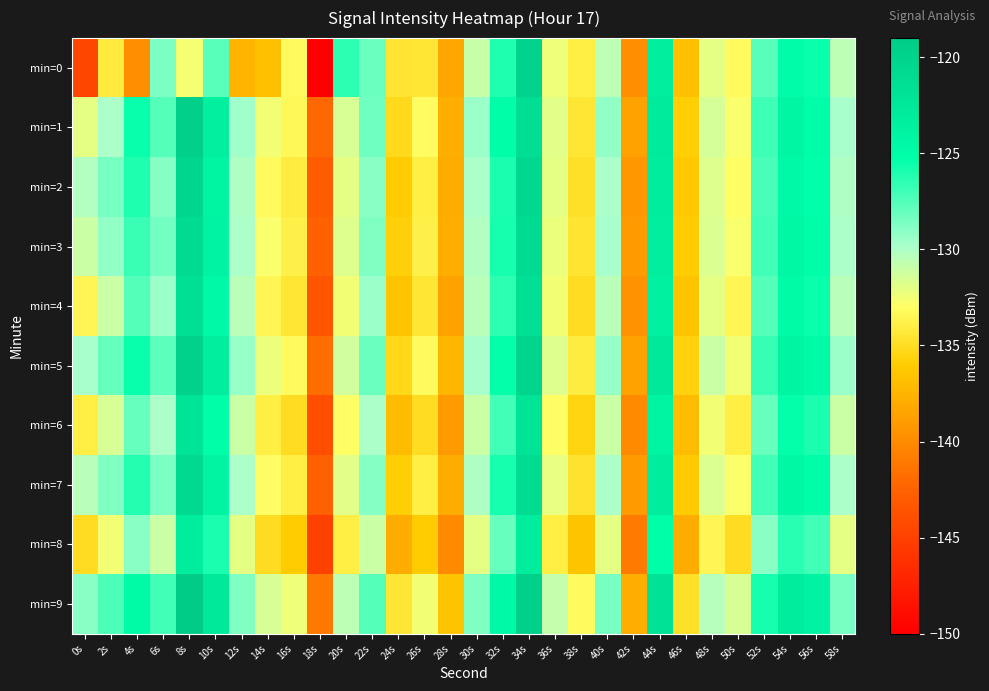

Reading left to right, extract all data points from this chart.

min=0: 0s=-144.6	2s=-134.2	4s=-139.8	6s=-128.6	8s=-132.6	10s=-127.6	12s=-137.5	14s=-136.8	16s=-133.2	18s=-150.5	20s=-126.5	22s=-128.2	24s=-134.6	26s=-134.5	28s=-138.3	30s=-130.9	32s=-126.1	34s=-119.9	36s=-132.4	38s=-134.0	40s=-130.5	42s=-139.8	44s=-123.4	46s=-136.8	48s=-132.1	50s=-133.3	52s=-127.7	54s=-124.9	56s=-125.5	58s=-130.6
min=1: 0s=-132.1	2s=-129.9	4s=-125.5	6s=-127.5	8s=-119.6	10s=-123.4	12s=-129.6	14s=-132.5	16s=-133.4	18s=-142.0	20s=-131.5	22s=-128.3	24s=-135.2	26s=-133.1	28s=-137.8	30s=-129.5	32s=-125.0	34s=-121.3	36s=-131.9	38s=-134.5	40s=-129.2	42s=-138.6	44s=-122.8	46s=-135.9	48s=-131.4	50s=-132.7	52s=-126.9	54s=-124.1	56s=-125.0	58s=-129.8
min=2: 0s=-130.2	2s=-128.5	4s=-126.1	6s=-128.9	8s=-120.3	10s=-124.0	12s=-130.1	14s=-133.2	16s=-134.1	18s=-143.0	20s=-132.0	22s=-129.0	24s=-136.0	26s=-134.0	28s=-138.0	30s=-130.0	32s=-126.0	34s=-120.5	36s=-132.0	38s=-134.8	40s=-130.0	42s=-139.2	44s=-123.0	46s=-136.2	48s=-131.8	50s=-133.0	52s=-127.2	54s=-124.5	56s=-125.2	58s=-130.1
min=3: 0s=-131.0	2s=-129.2	4s=-126.8	6s=-128.4	8s=-120.9	10s=-123.8	12s=-129.9	14s=-132.8	16s=-133.8	18s=-142.5	20s=-131.8	22s=-128.8	24s=-135.8	26s=-133.8	28s=-137.8	30s=-130.2	32s=-125.8	34s=-120.9	36s=-132.2	38s=-134.6	40s=-129.8	42s=-139.0	44s=-123.2	46s=-136.0	48s=-131.6	50s=-132.8	52s=-127.0	54s=-124.3	56s=-125.0	58s=-129.9
min=4: 0s=-133.5	2s=-131.0	4s=-127.5	6s=-129.5	8s=-121.5	10s=-124.5	12s=-130.5	14s=-133.5	16s=-134.5	18s=-143.5	20s=-132.5	22s=-129.5	24s=-136.5	26s=-134.5	28s=-138.5	30s=-130.5	32s=-126.5	34s=-121.5	36s=-132.5	38s=-135.0	40s=-130.5	42s=-139.5	44s=-123.5	46s=-136.5	48s=-132.0	50s=-133.5	52s=-127.5	54s=-124.8	56s=-125.5	58s=-130.5
min=5: 0s=-129.8	2s=-128.0	4s=-125.5	6s=-127.8	8s=-119.8	10s=-123.2	12s=-129.4	14s=-132.2	16s=-133.2	18s=-141.8	20s=-131.3	22s=-128.2	24s=-135.3	26s=-133.2	28s=-137.3	30s=-129.8	32s=-125.3	34s=-120.1	36s=-131.8	38s=-134.1	40s=-129.3	42s=-138.5	44s=-122.6	46s=-135.6	48s=-131.1	50s=-132.5	52s=-126.7	54s=-124.0	56s=-124.8	58s=-129.5
min=6: 0s=-134.0	2s=-131.5	4s=-128.0	6s=-130.0	8s=-122.0	10s=-125.0	12s=-131.0	14s=-134.0	16s=-135.0	18s=-144.0	20s=-133.0	22s=-130.0	24s=-137.0	26s=-135.0	28s=-139.0	30s=-131.0	32s=-127.0	34s=-122.0	36s=-133.0	38s=-135.5	40s=-131.0	42s=-140.0	44s=-124.0	46s=-137.0	48s=-132.5	50s=-134.0	52s=-128.0	54s=-125.3	56s=-126.0	58s=-131.0
min=7: 0s=-130.5	2s=-128.8	4s=-126.2	6s=-128.6	8s=-120.6	10s=-123.9	12s=-130.0	14s=-133.0	16s=-133.9	18s=-142.6	20s=-131.9	22s=-128.9	24s=-135.9	26s=-133.9	28s=-137.9	30s=-130.1	32s=-125.9	34s=-121.0	36s=-132.1	38s=-134.7	40s=-129.9	42s=-139.1	44s=-123.1	46s=-136.1	48s=-131.7	50s=-132.9	52s=-127.1	54s=-124.4	56s=-125.1	58s=-130.0
min=8: 0s=-135.0	2s=-132.5	4s=-129.0	6s=-131.0	8s=-123.0	10s=-126.0	12s=-132.0	14s=-135.0	16s=-136.0	18s=-145.0	20s=-134.0	22s=-131.0	24s=-138.0	26s=-136.0	28s=-140.0	30s=-132.0	32s=-128.0	34s=-123.0	36s=-134.0	38s=-136.5	40s=-132.0	42s=-141.0	44s=-125.0	46s=-138.0	48s=-133.5	50s=-135.0	52s=-129.0	54s=-126.3	56s=-127.0	58s=-132.0
min=9: 0s=-129.0	2s=-127.3	4s=-124.8	6s=-127.1	8s=-119.1	10s=-122.5	12s=-128.8	14s=-131.5	16s=-132.4	18s=-141.1	20s=-130.6	22s=-127.5	24s=-134.5	26s=-132.5	28s=-136.5	30s=-128.8	32s=-124.5	34s=-119.5	36s=-130.8	38s=-133.2	40s=-128.5	42s=-137.8	44s=-121.8	46s=-134.8	48s=-130.3	50s=-131.5	52s=-125.8	54s=-123.0	56s=-123.8	58s=-128.5